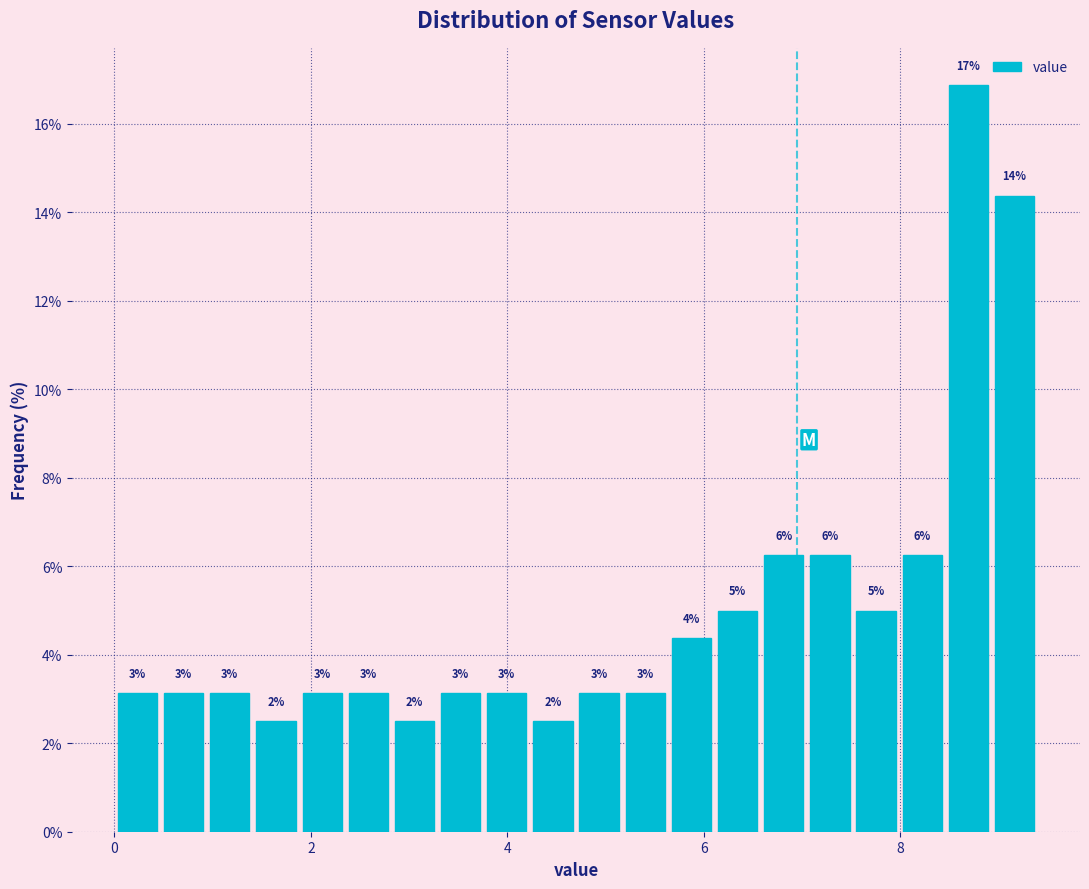

Around what value on the x-axis is the tallest bar? Give the approximate position of its centre, as read against the axis.

8.6